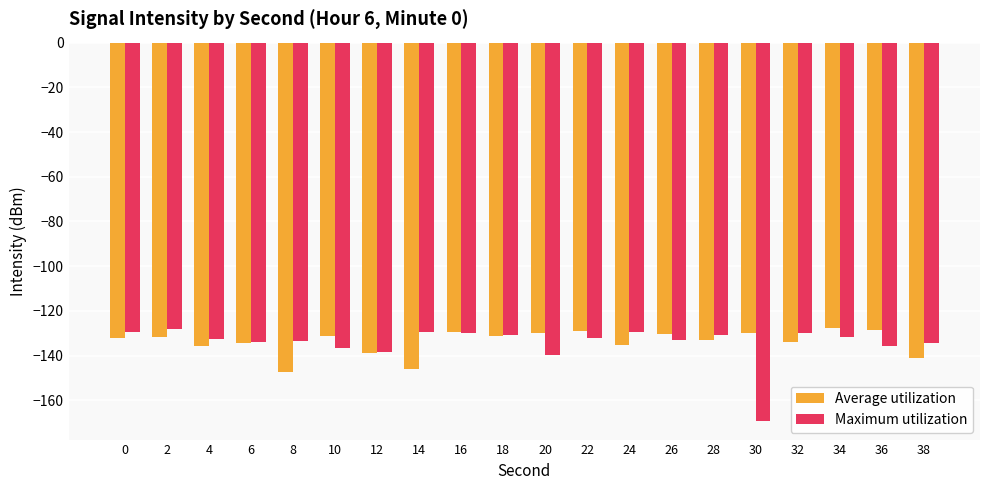

Which category has the lowest value across all series?

30